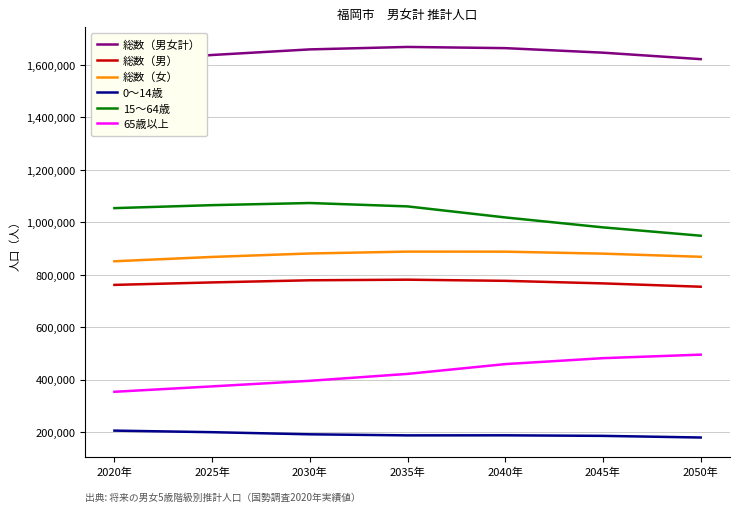

What is the difference between the second highest and second lowest values in the 0～14歳 series?

14044